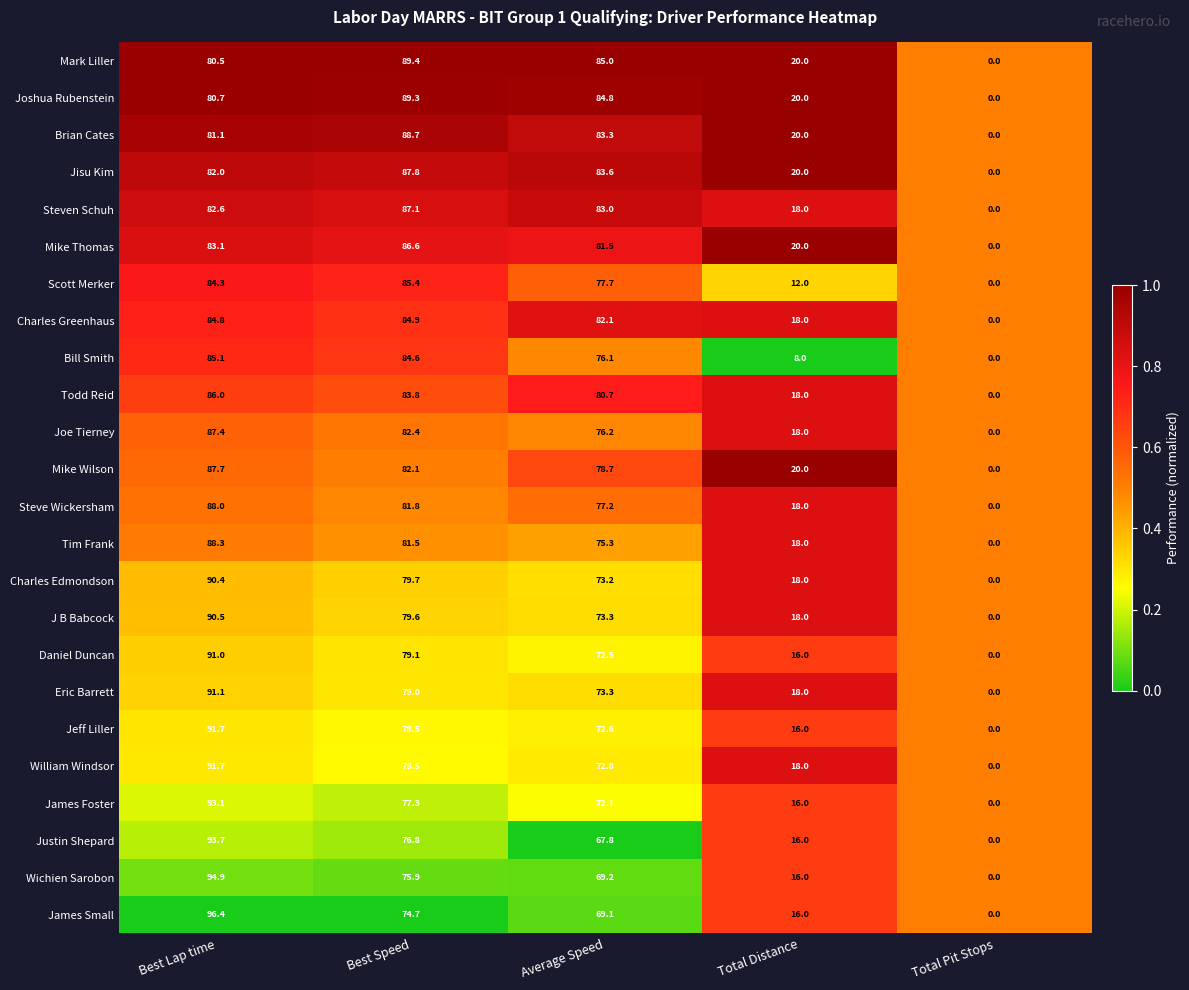

At which label is Jeff Liller closest to 45?

Average Speed